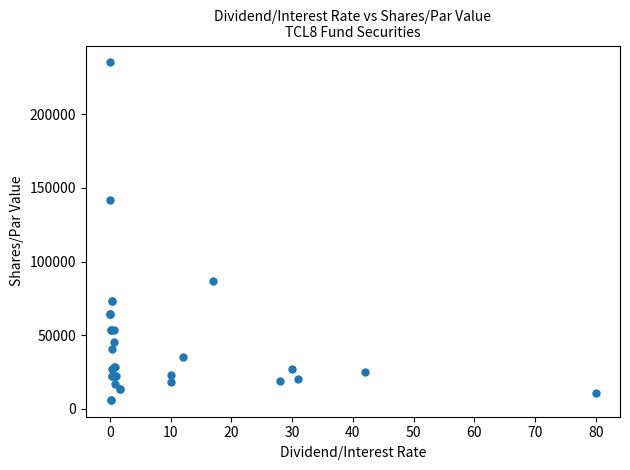

What Y value in the scatter plot is closest to 120659?

141740